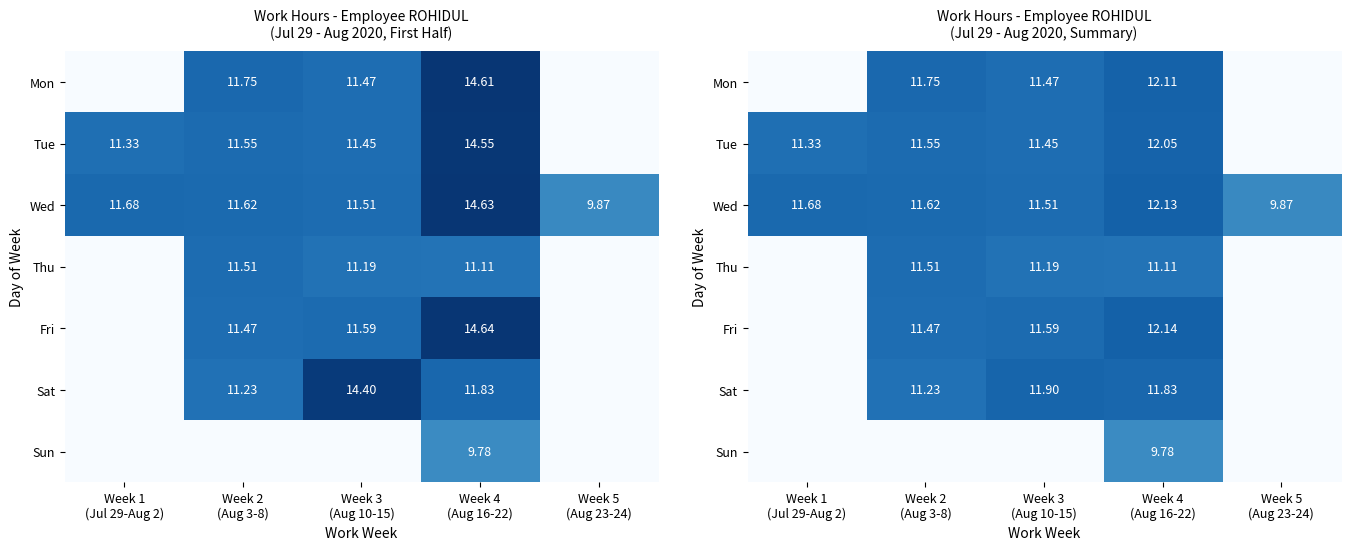

What is the total value across all series at Week 5
(Aug 23-24)?

9.9